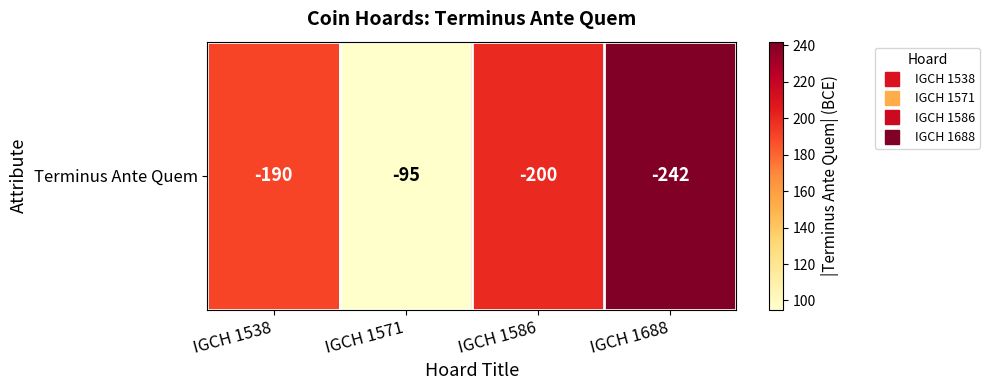

Reading left to right, what are all the values shown in this chart?

190	95	200	242